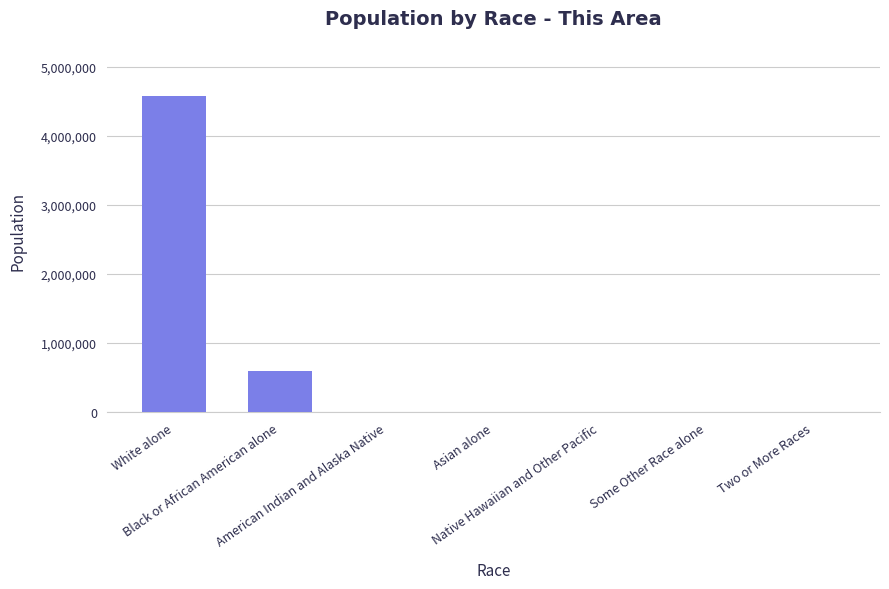

Approximately how many times larger is the value at Asian alone compared to American Indian and Alaska Native?

45.5